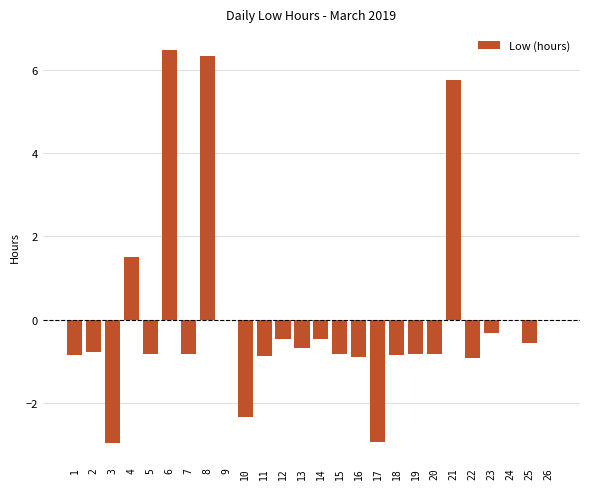

What is the sum of the values at 2 and 14?

-1.3